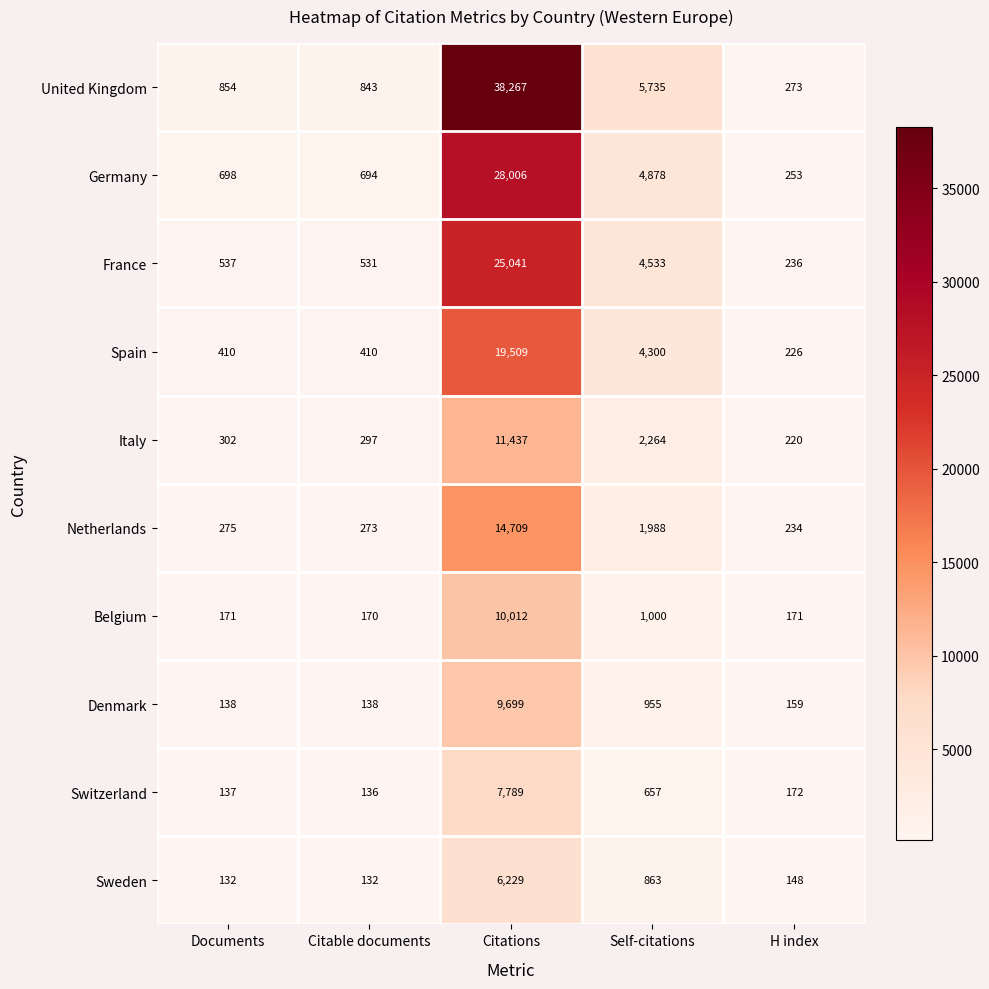

List the labels in order of United Kingdom value, largest first.

Citations, Self-citations, Documents, Citable documents, H index